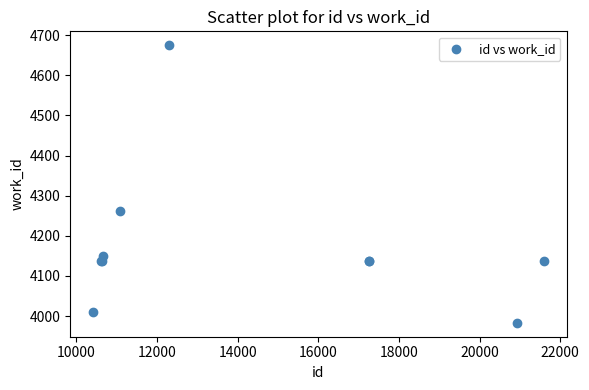

What Y value in the scatter plot is closest to 4329?

4261